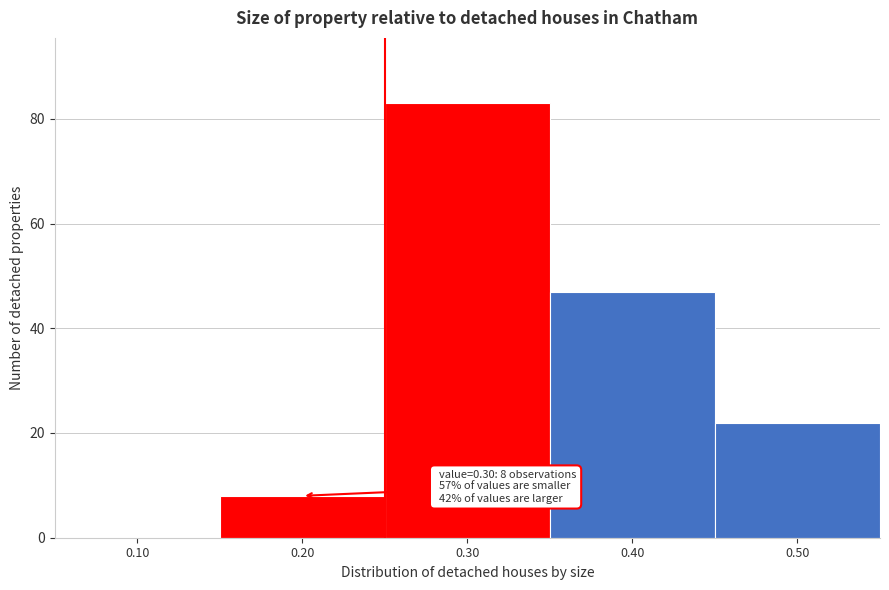

Reading left to right, list all the values displayed in this chart.

0.10=0	0.20=8	0.30=83	0.40=47	0.50=22